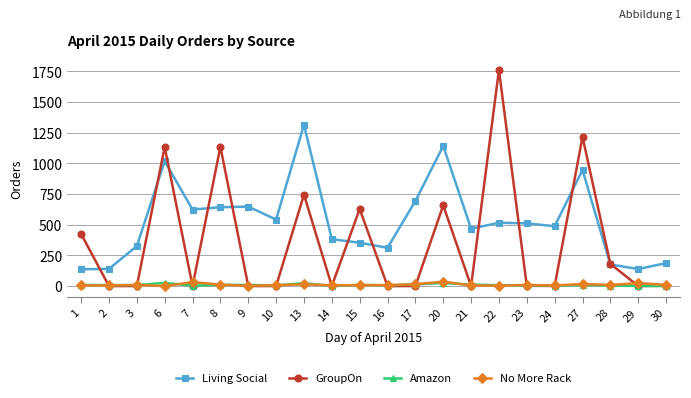

True or false: No More Rack and Living Social intersect in this chart.

False